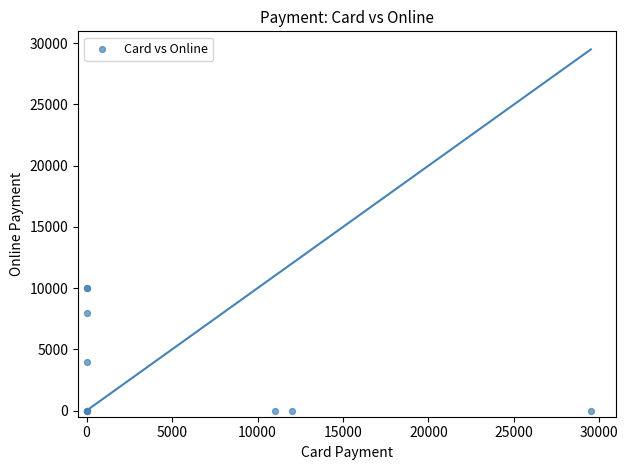

What Y value in the scatter plot is closest to 5000?

4000